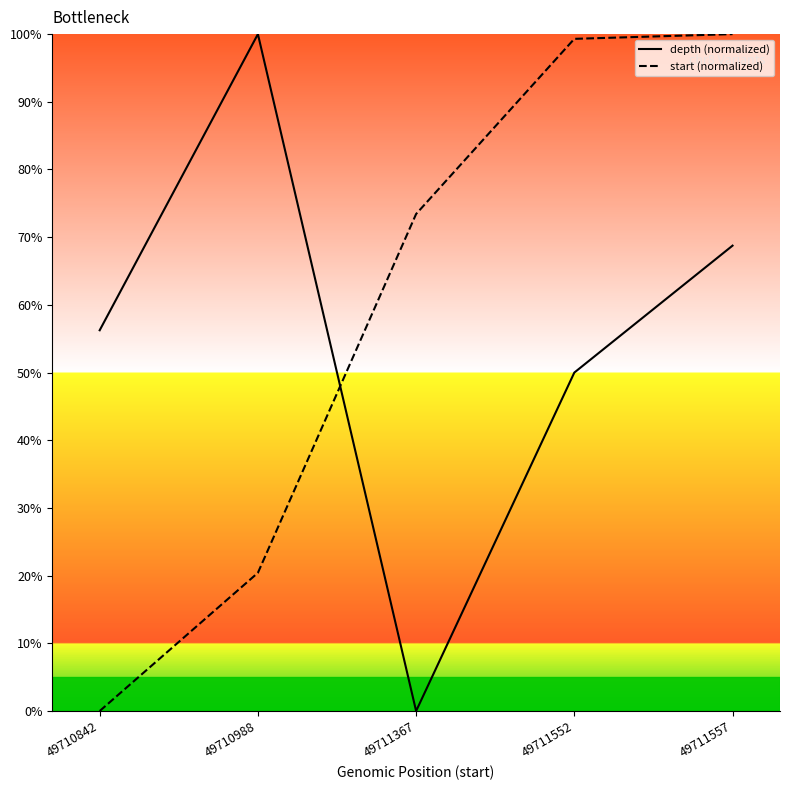

At which category is the sum across all series the highest?

49711557